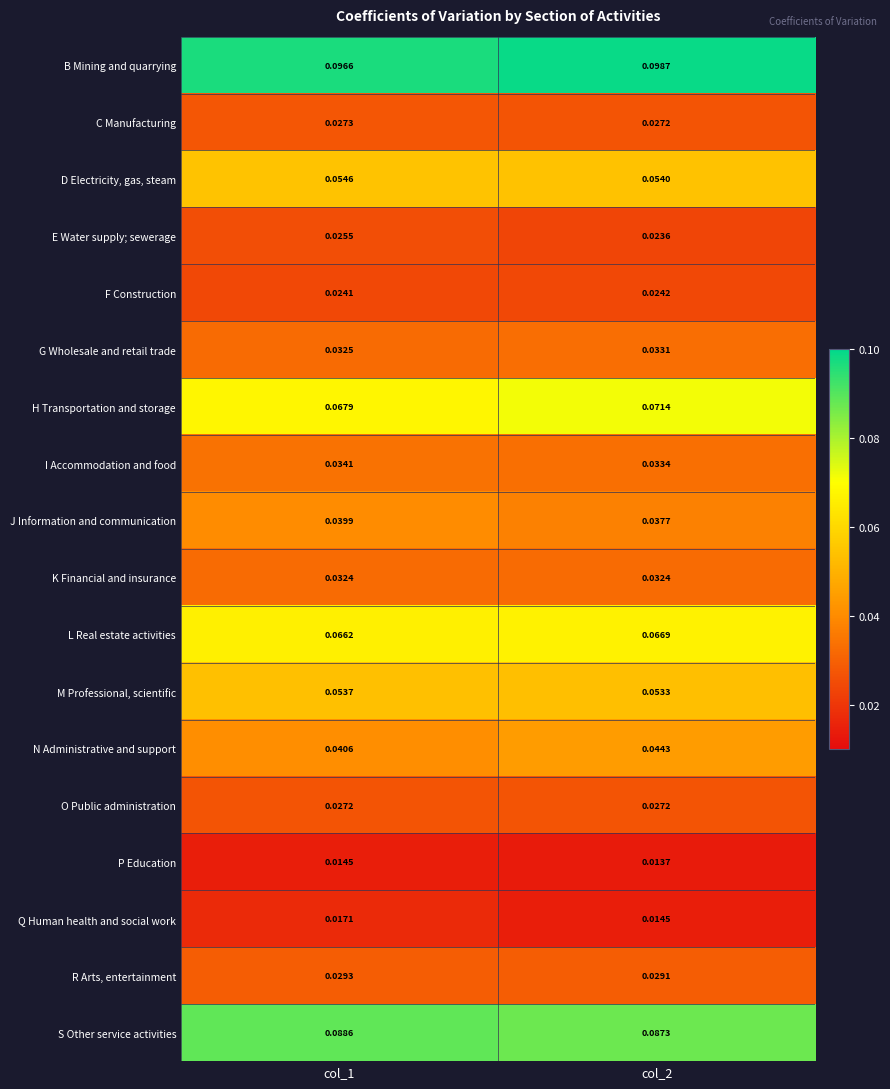

How many categories are shown in the chart?

2